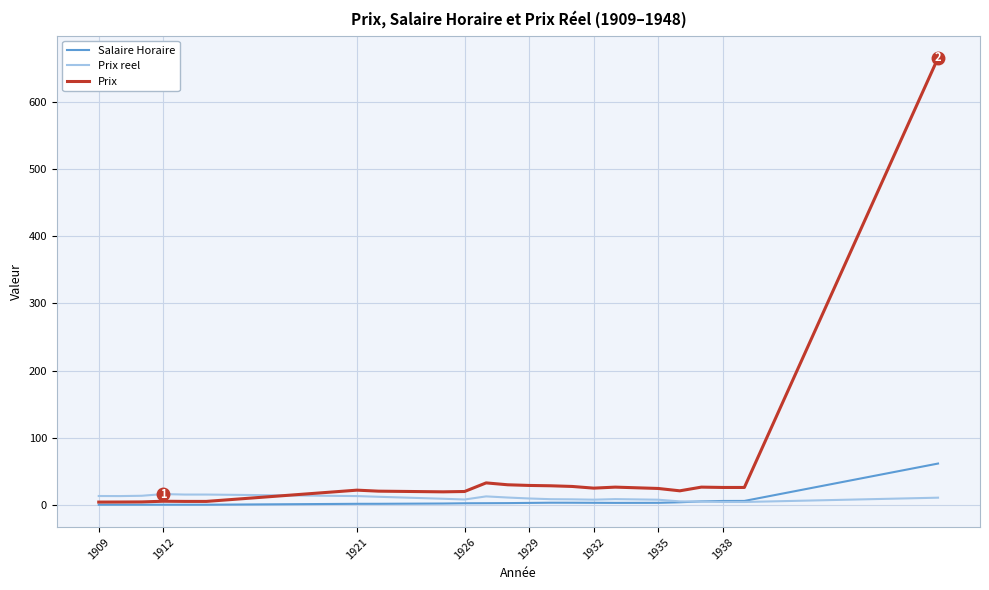

What is the greatest value displayed?

665.0